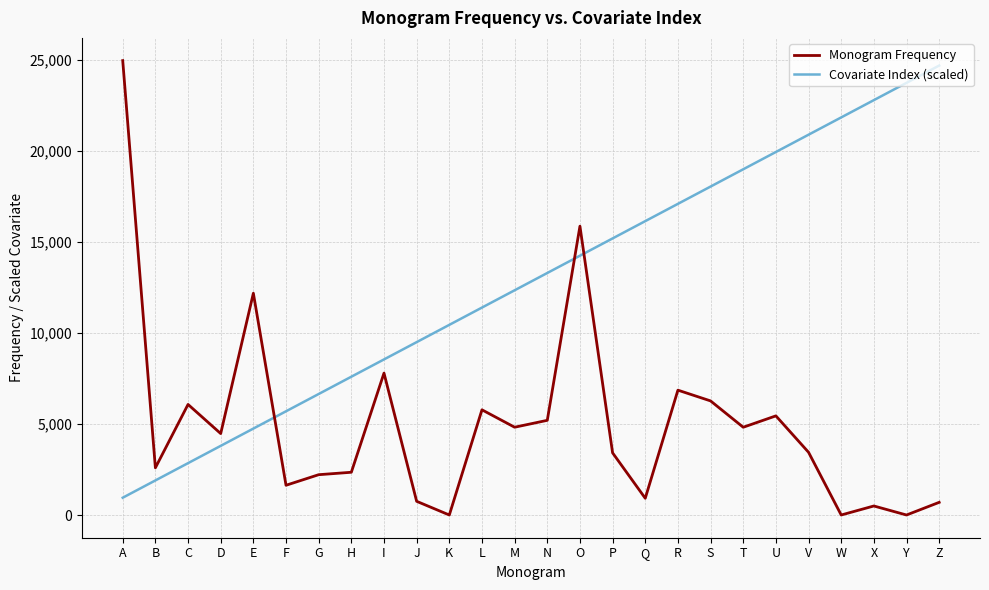

What is the spread (max minus min) of values at R?

10239